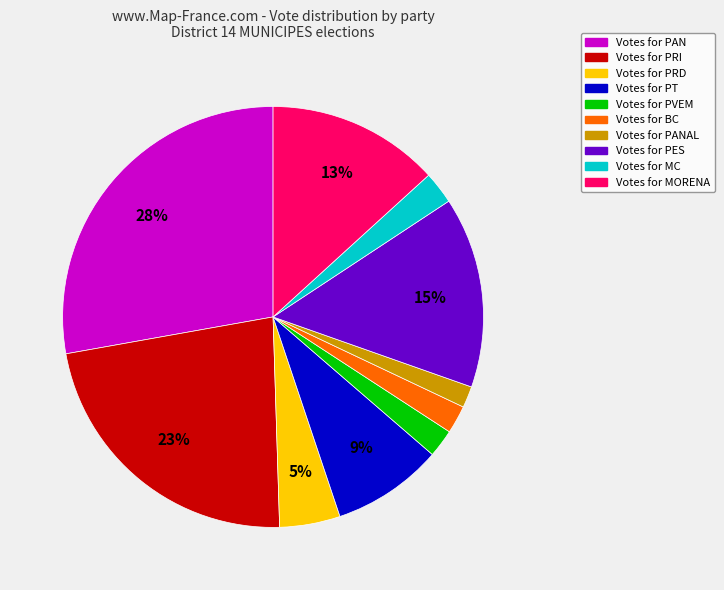

How many segments does this pie chart have?

10